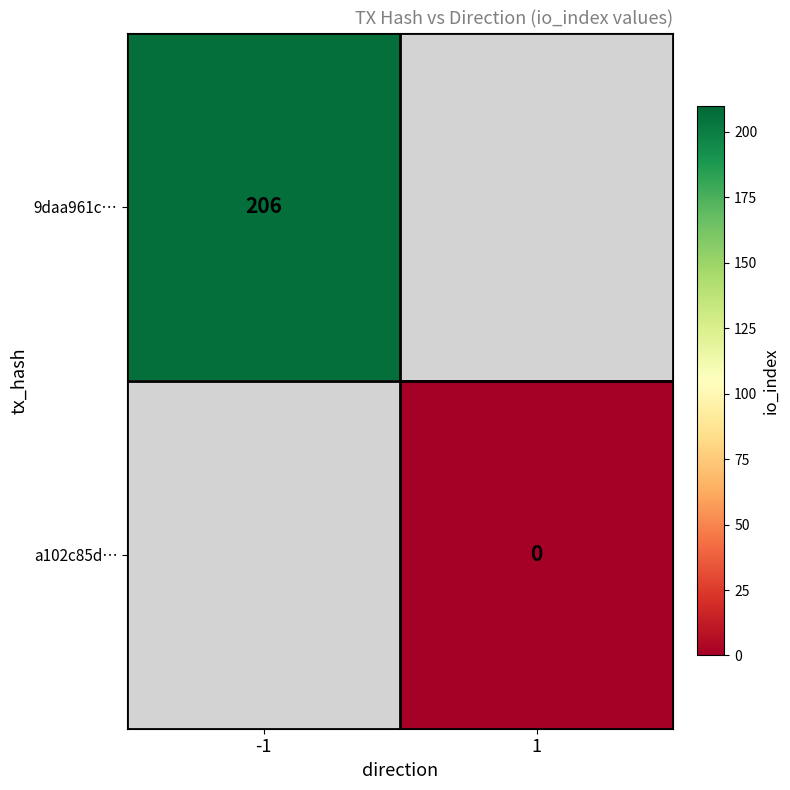

Count the number of data series in this chart.

2